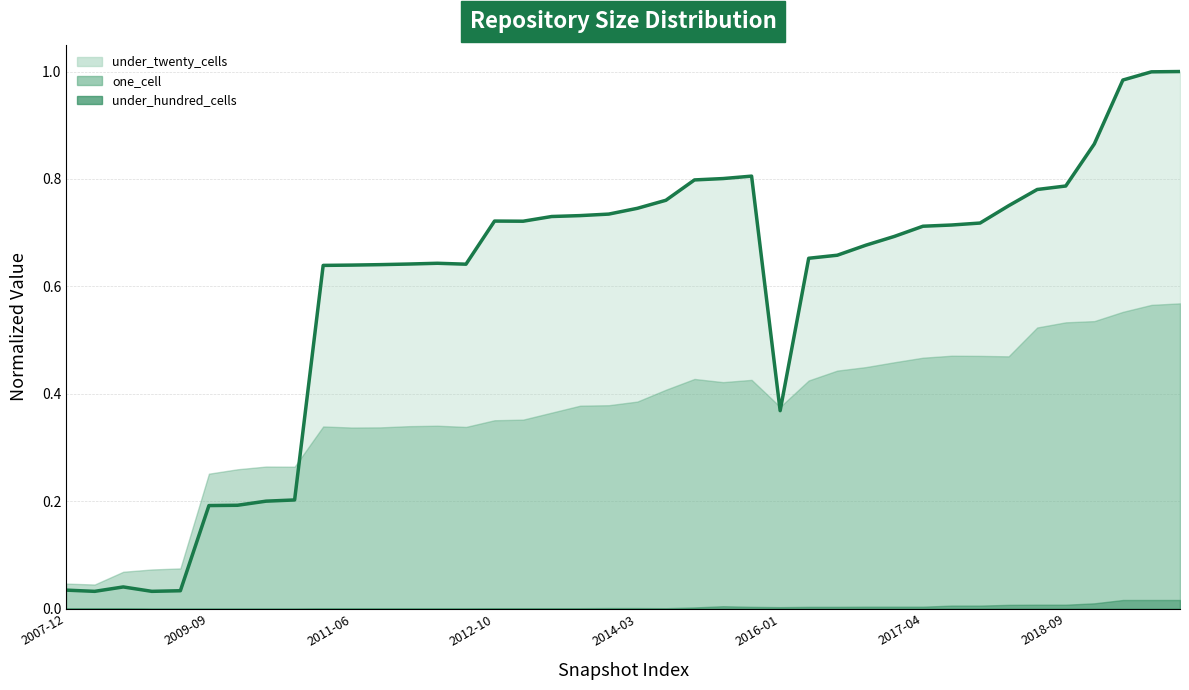

What is the greatest value displayed?

1.0